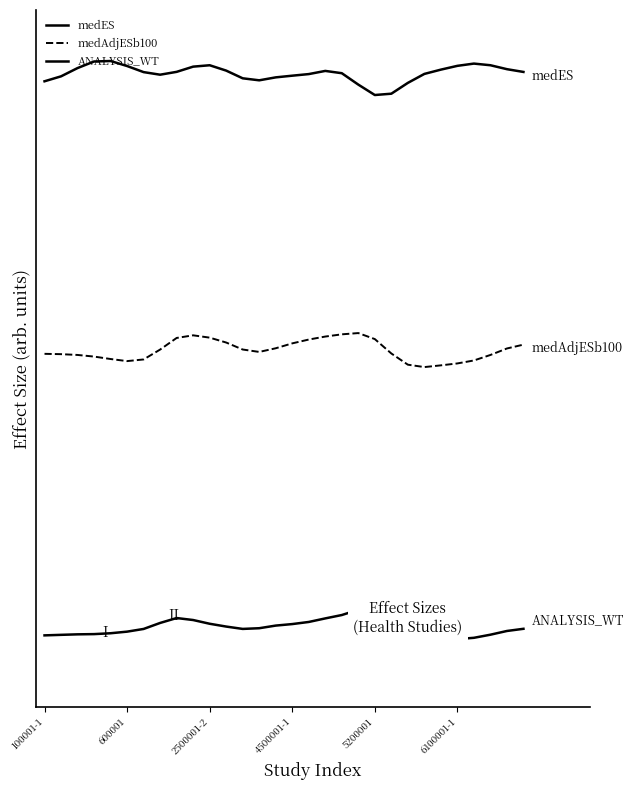

Which series has the widest spread of values?

medES